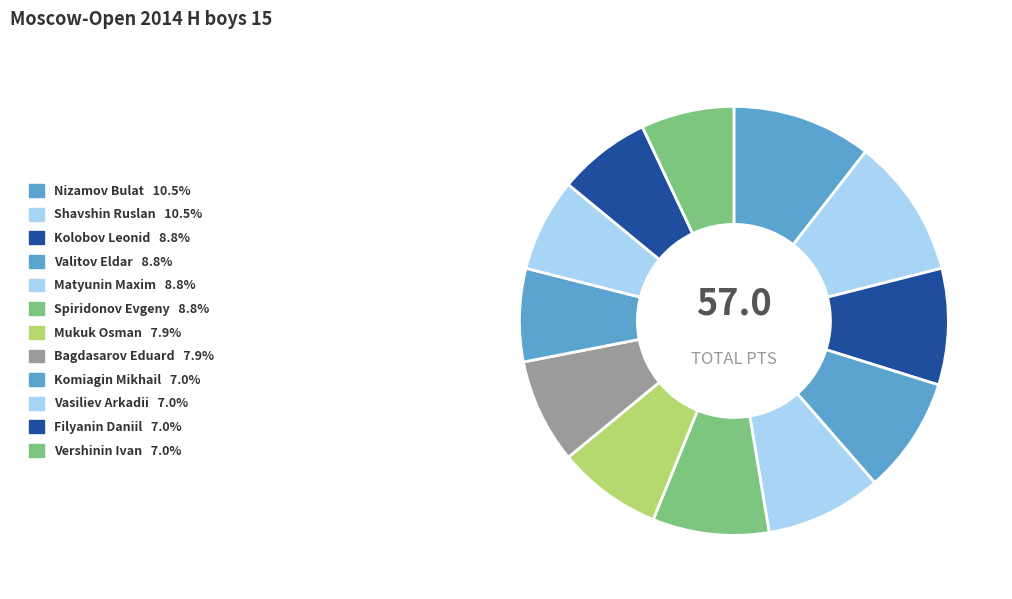

How many segments does this pie chart have?

12